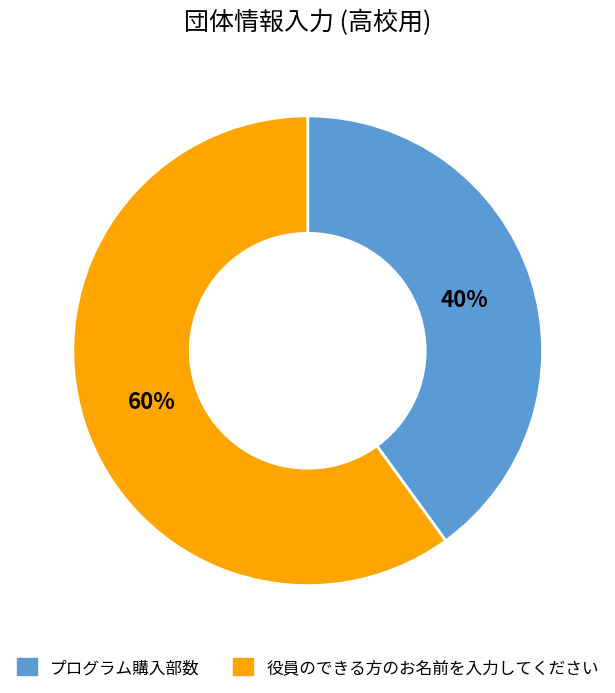

Do 役員のできる方のお名前を入力してください and プログラム購入部数 together represent more than half of the pie?

Yes